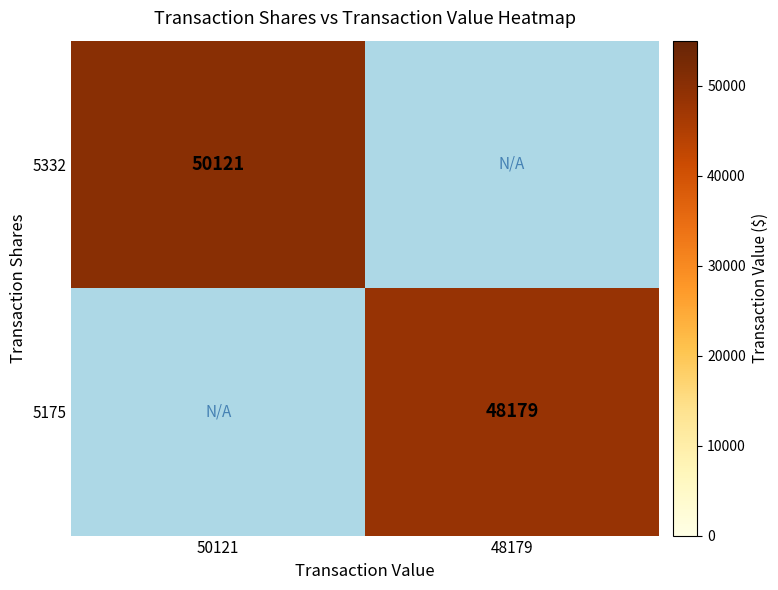

Is the value of 5332 at 50121 greater than the value of 5175 at 48179?

Yes